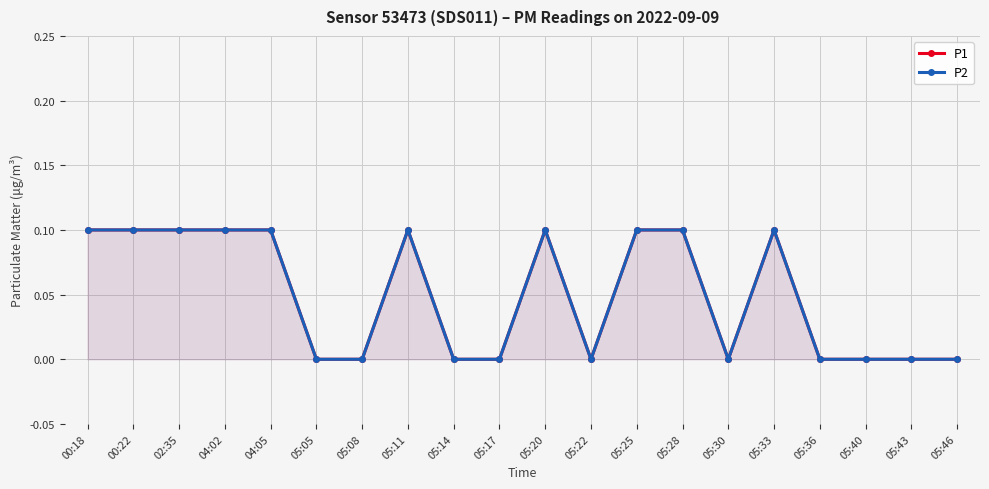

What is the sum of all P2 values?

1.0